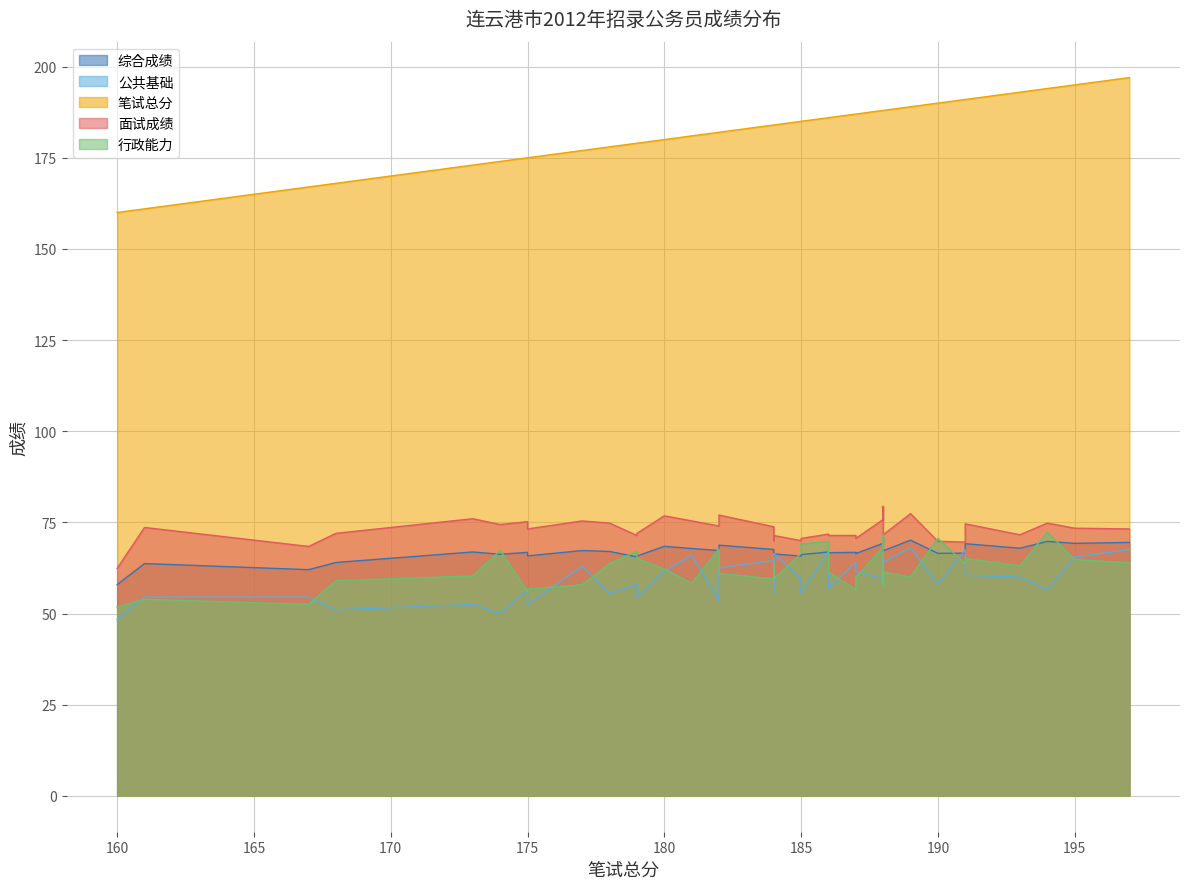

What is the label of the 16th point from the left?

175